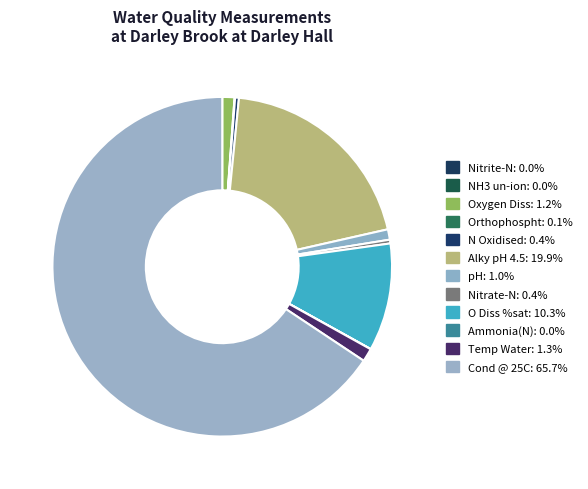

How many slices are in this pie chart?

12